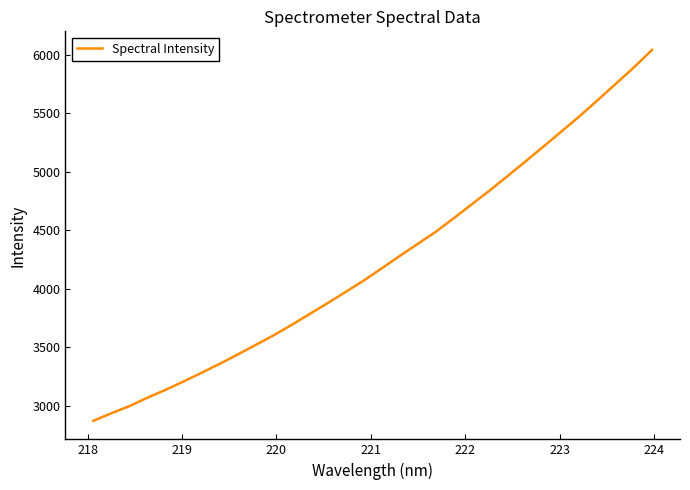

What is the maximum value shown in the chart?

6042.7